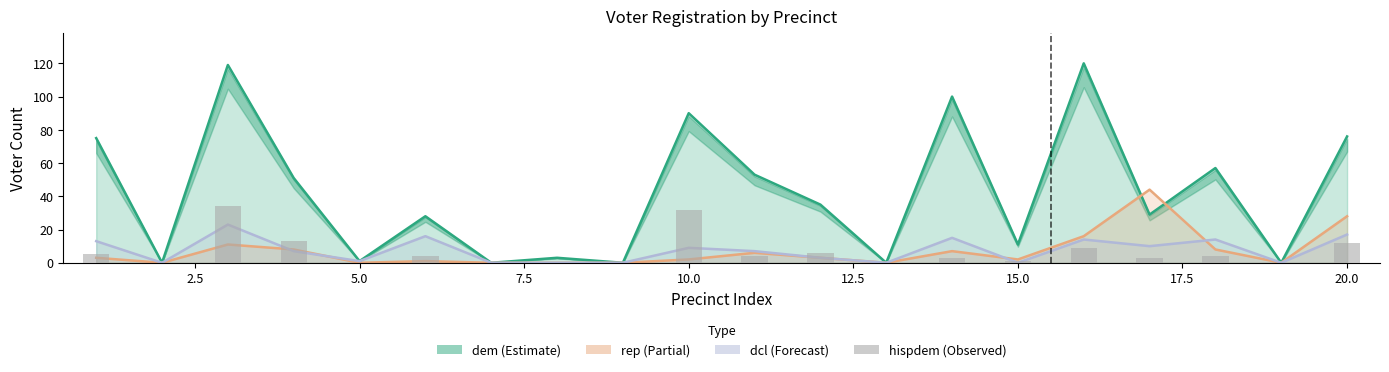

Is it true that the value at 16 is 1?

False